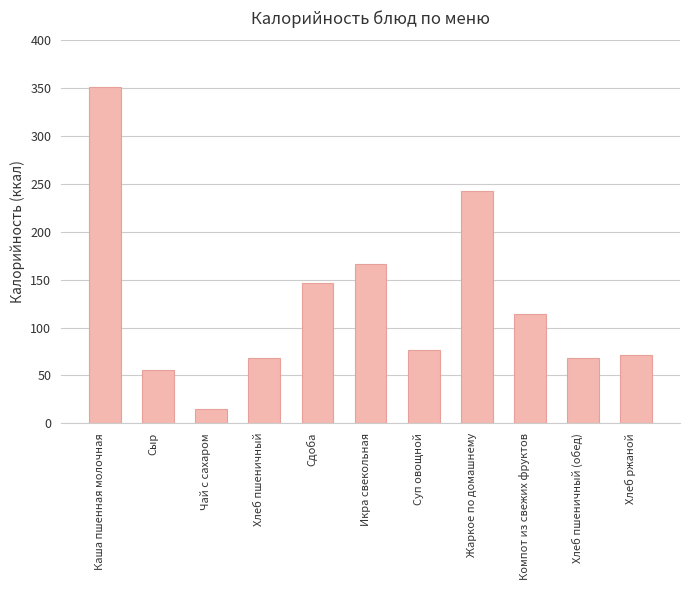

How many bars are there in total?

11